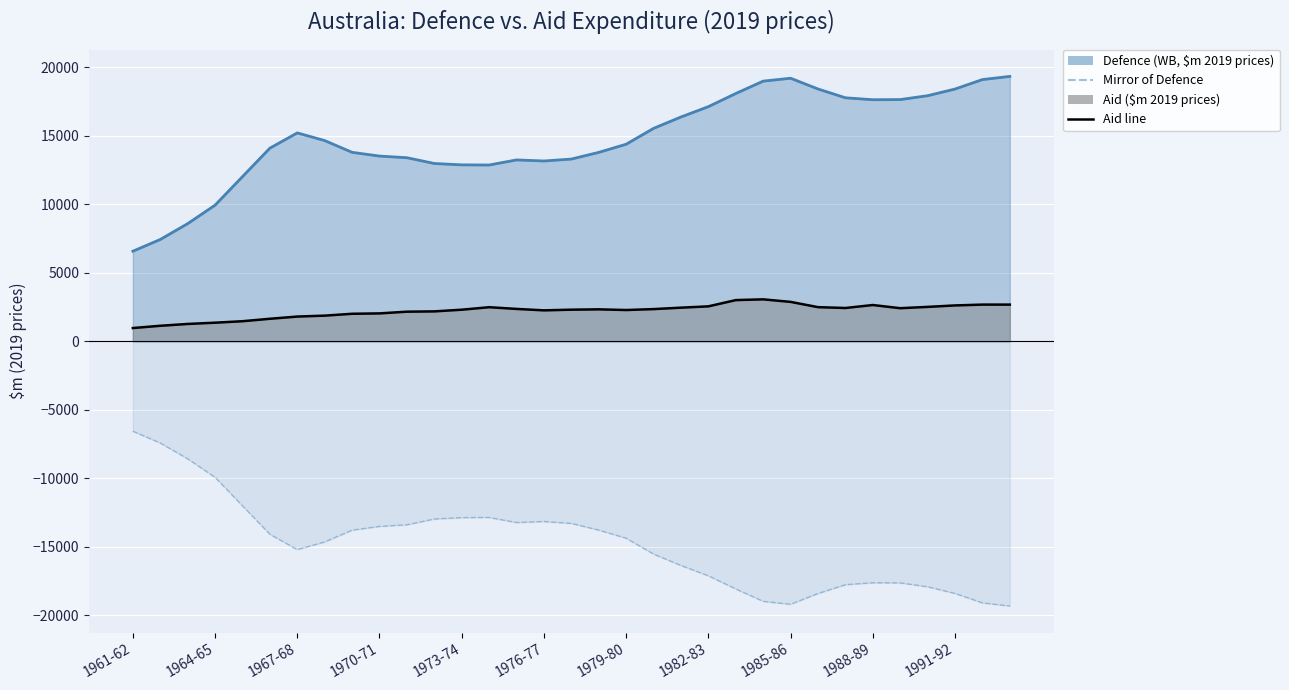

True or false: there are more than 0 points higher than both neighbors.

True